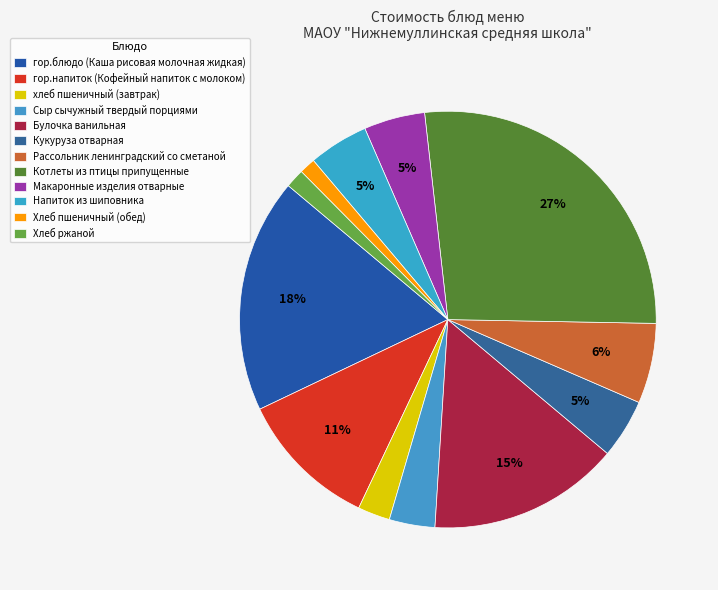

Which slice is the smallest?

Хлеб пшеничный (обед)